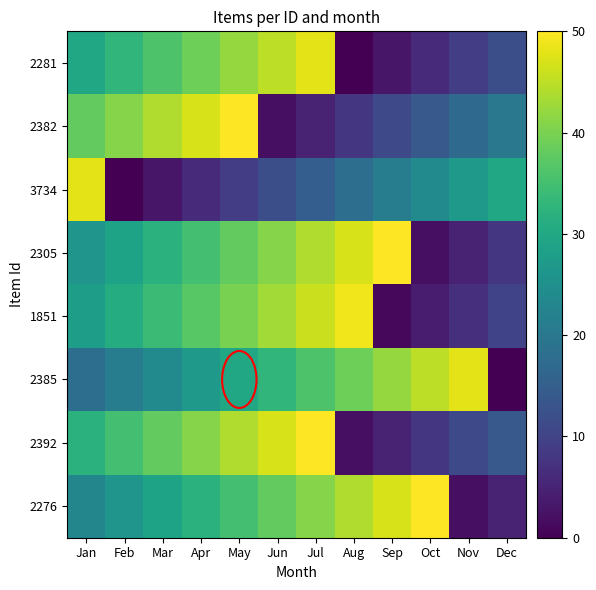

At how many categories does at least one series exceed 5?

12